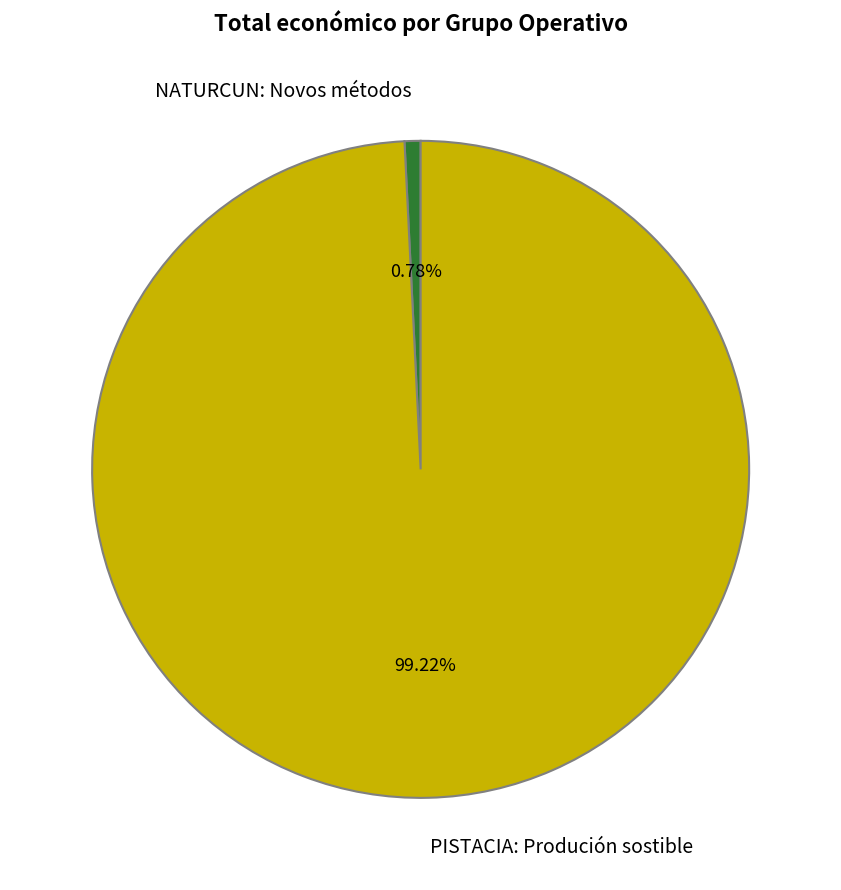

To the nearest percent, what percentage of the pie is NATURCUN: Novos métodos?

1%